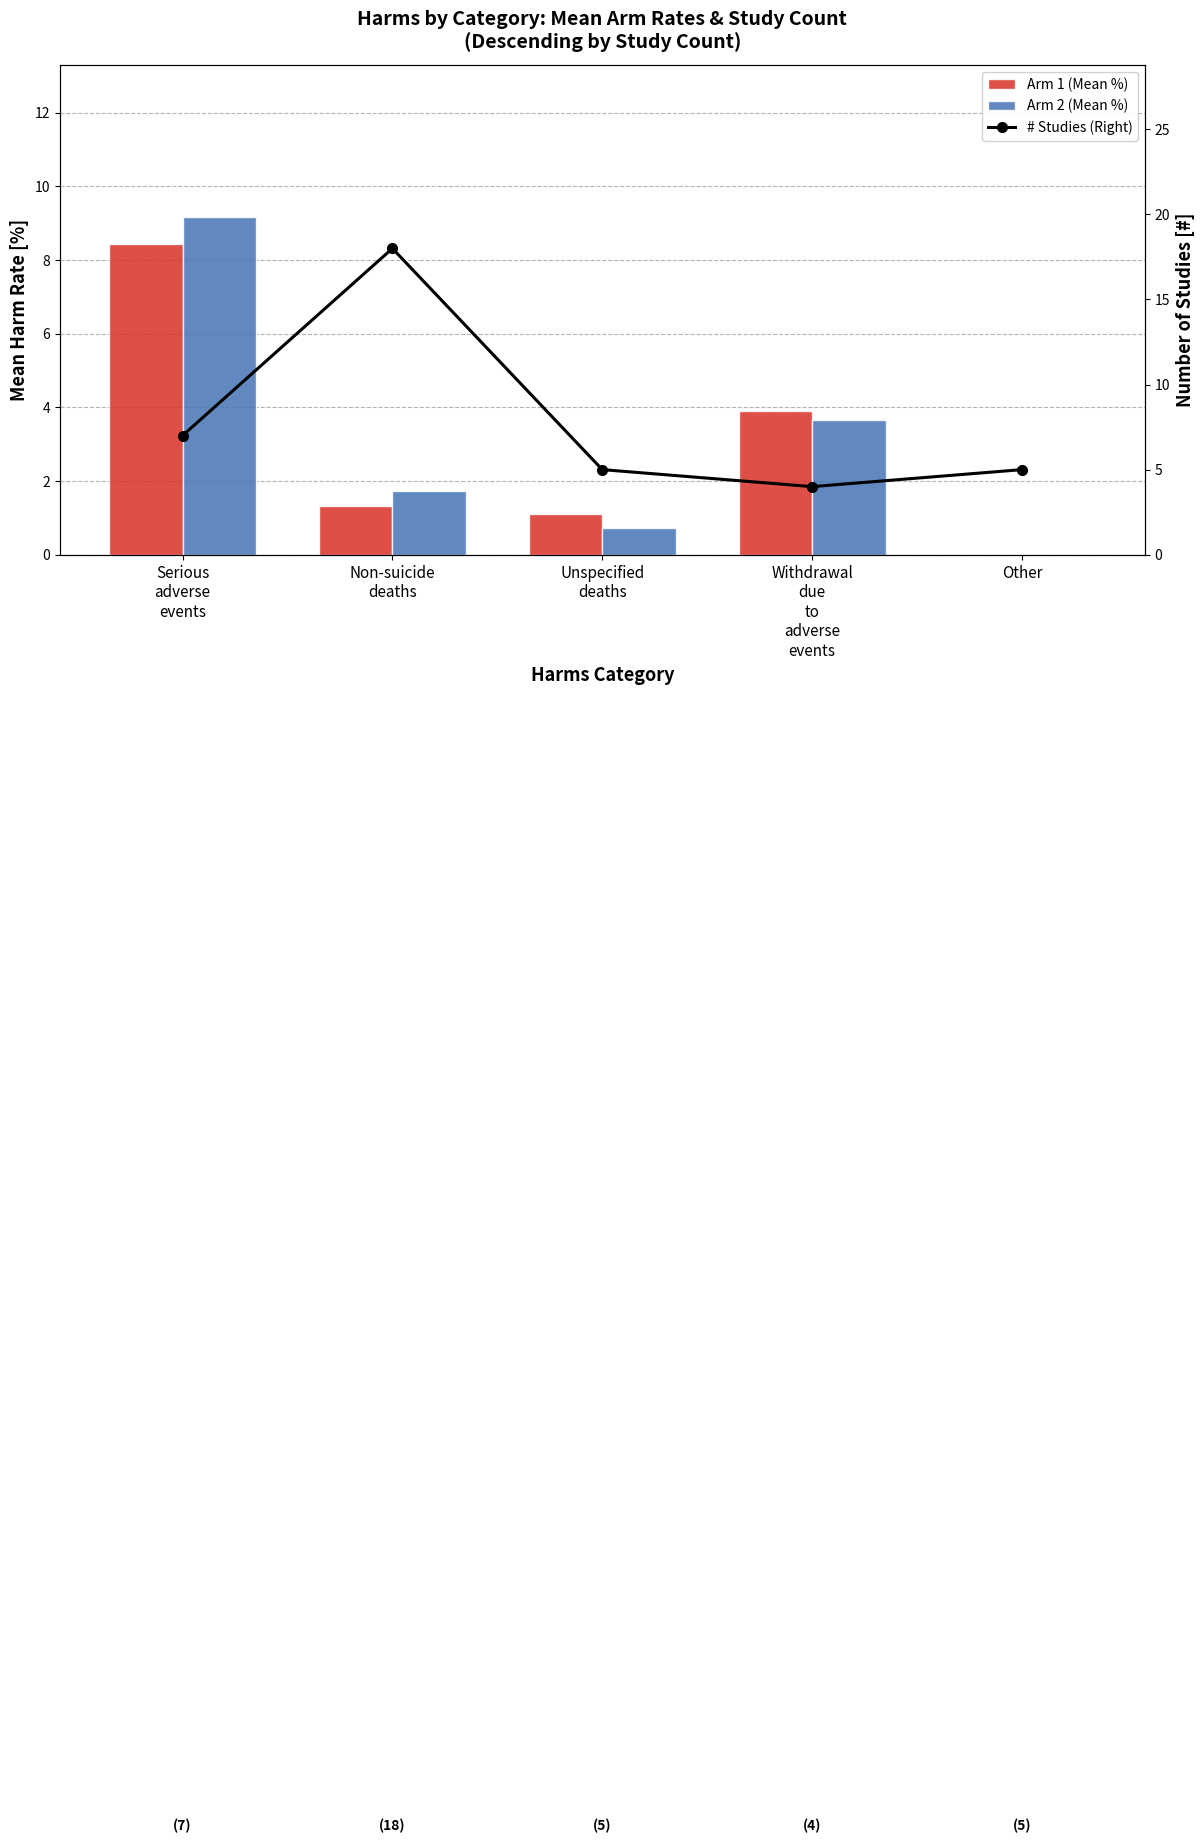

Is the value of Arm 2 (Mean %) at Unspecified
deaths greater than the value of # Studies (Right) at Non-suicide
deaths?

No